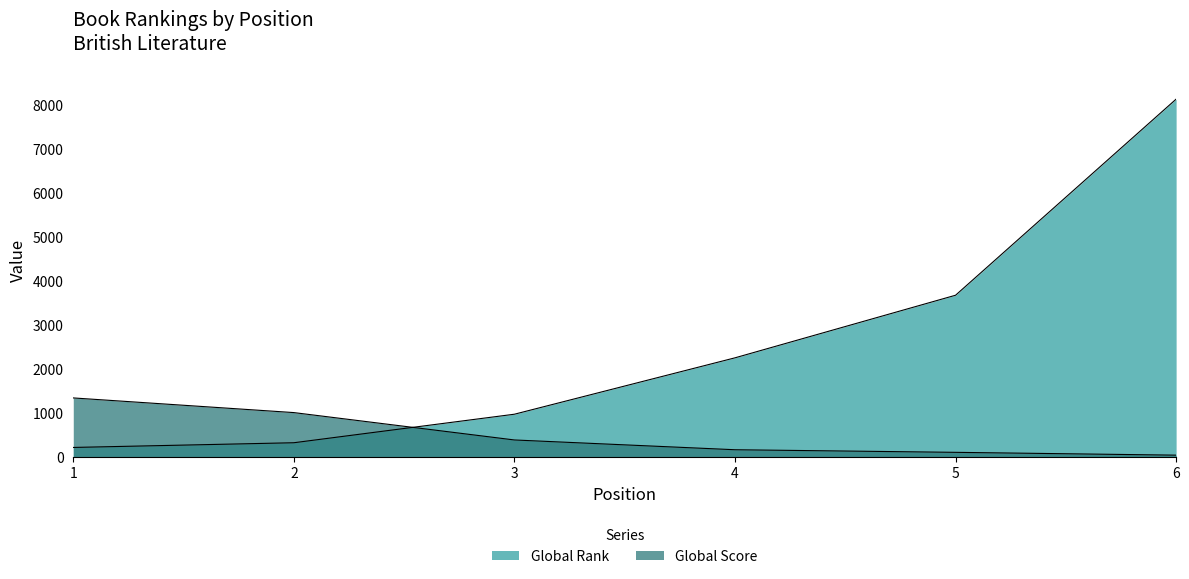

What is the difference between the maximum and minimum values in the Global Score series?

1300